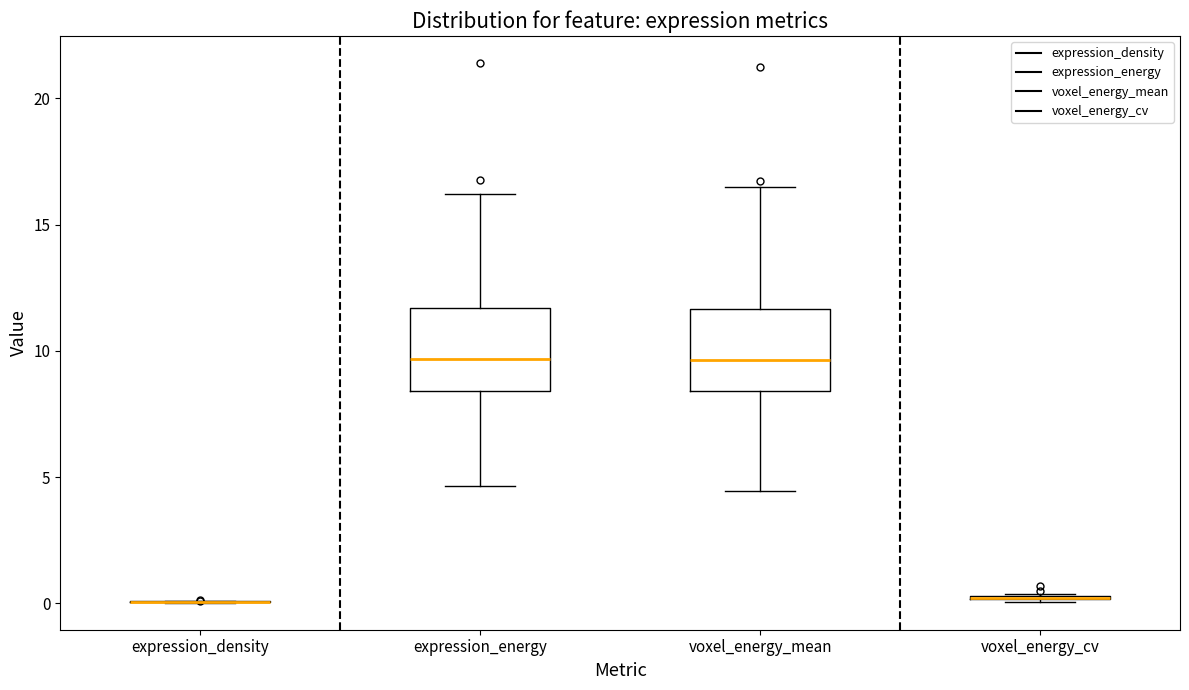

Reading left to right, transcribe this box plot: for each box, give where its median line is, the range the box spans, and where its two whiskers end, as read against the y-axis. The values are not printed on the chart, so give them approximately, as read against the axis.

expression_density: box collapsed to a line at 0.0, whiskers 0.0 to 0.0
expression_energy: median 9.5, box 8.5 to 11.5, whiskers 4.5 to 16.0
voxel_energy_mean: median 9.5, box 8.5 to 11.5, whiskers 4.5 to 16.5
voxel_energy_cv: box collapsed to a line at 0.0, whiskers 0.0 to 0.5